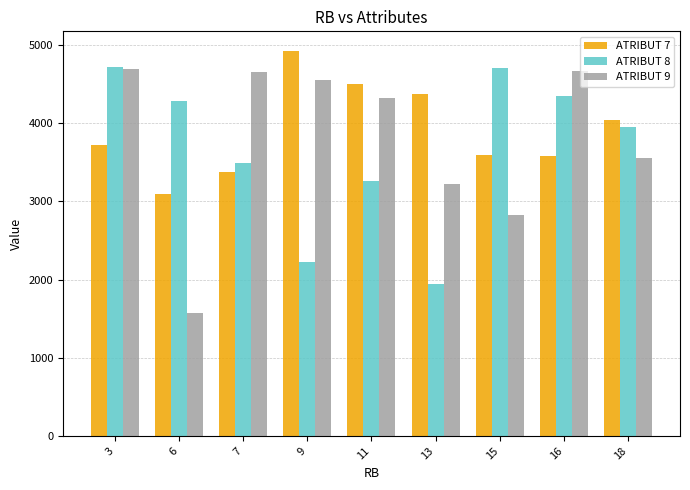

What is the difference between the second highest and second lowest values in the ATRIBUT 9 series?

1851